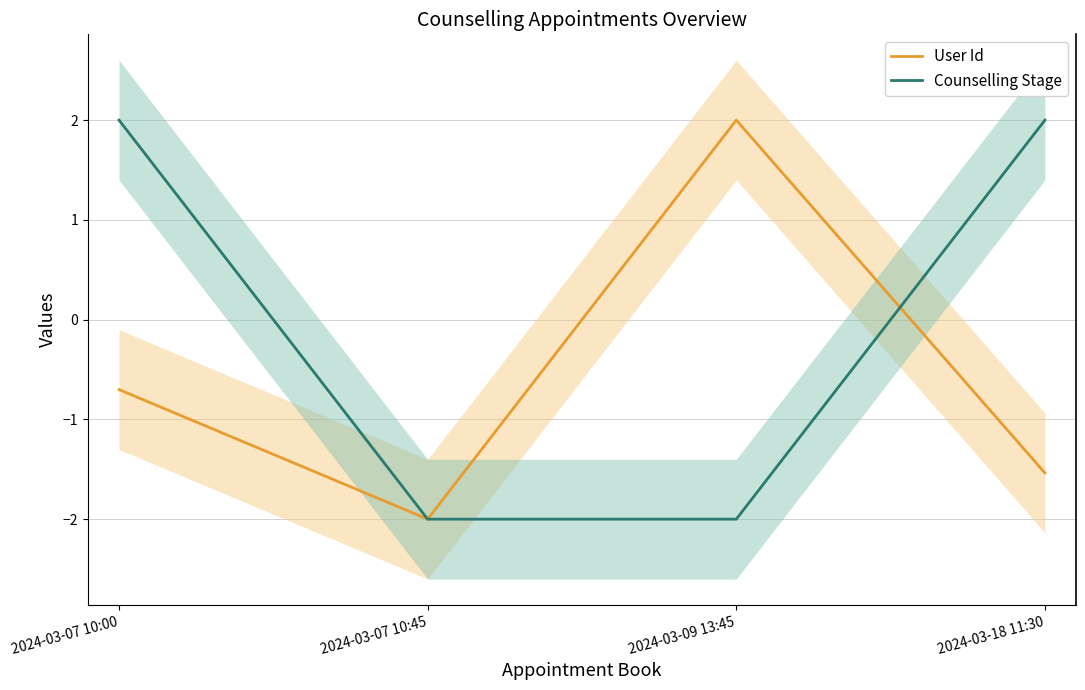

Between 2024-03-07 10:45 and 2024-03-18 11:30, which is larger?

2024-03-18 11:30